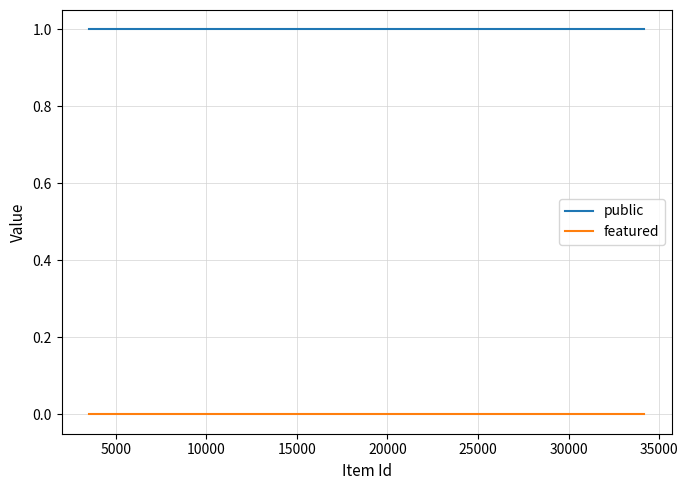

How many lines are shown in the chart?

2